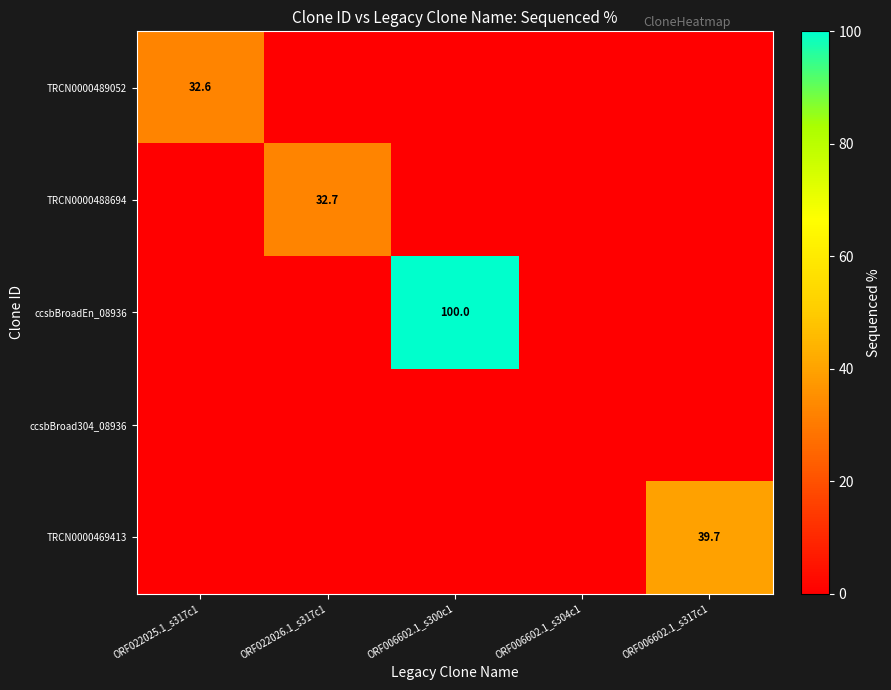

The value of TRCN0000488694 at ORF022026.1_s317c1 is 17.3. True or false?

False